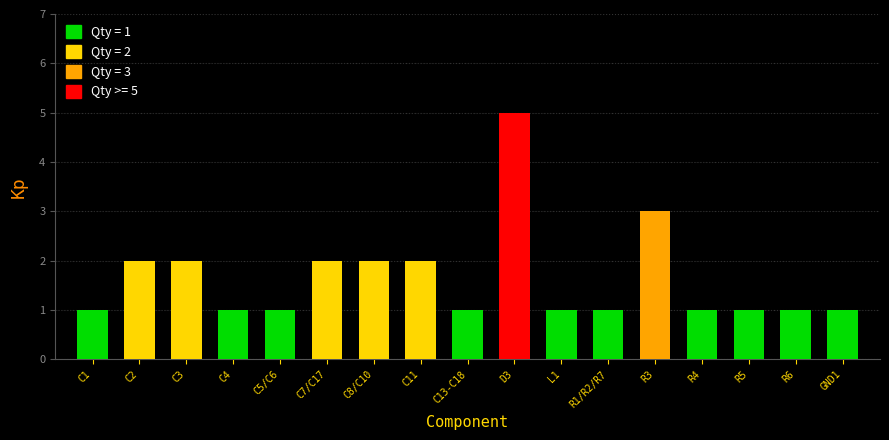

What is the difference between the maximum and second lowest values?

4